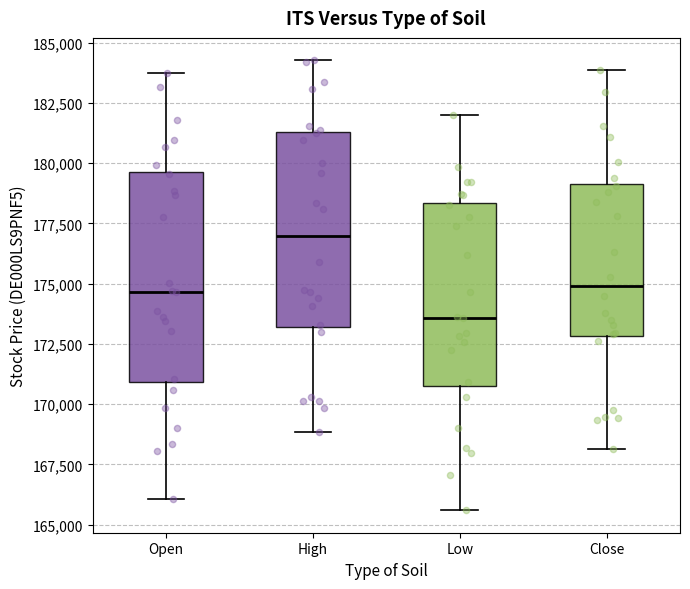

Reading left to right, transcribe this box plot: for each box, give where its median line is, the range the box spans, and where its two whiskers end, as read against the y-axis. The values are not printed on the chart, so give them approximately, as read against the axis.

Open: median 174500, box 171000 to 179500, whiskers 166000 to 183500
High: median 177000, box 173000 to 181500, whiskers 169000 to 184500
Low: median 173500, box 171000 to 178500, whiskers 165500 to 182000
Close: median 175000, box 173000 to 179000, whiskers 168000 to 184000